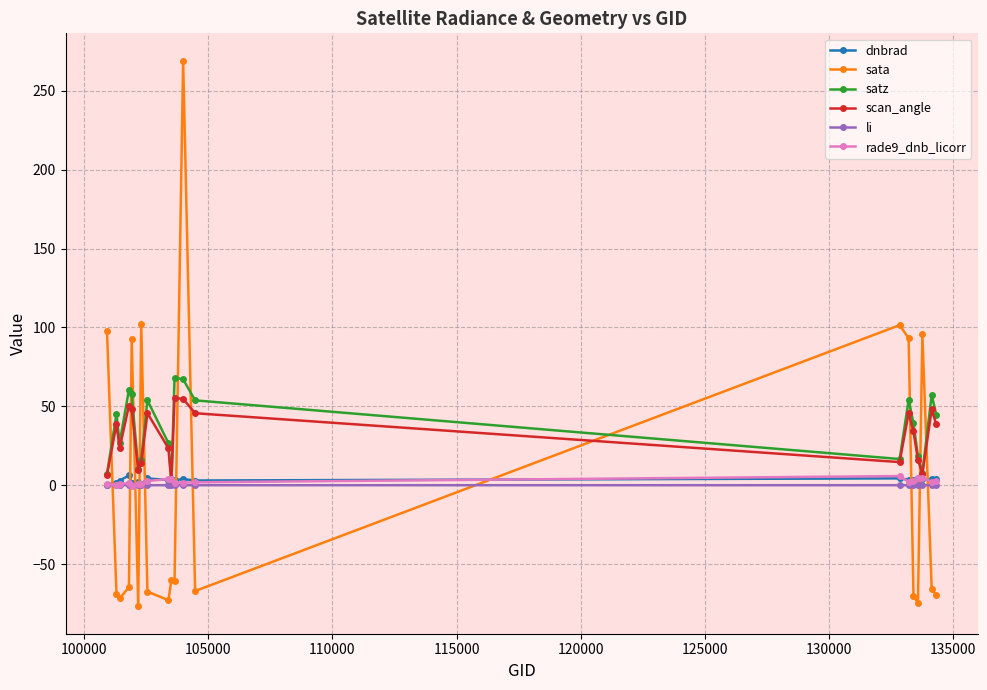

How many times do li and sata cross each other?

11